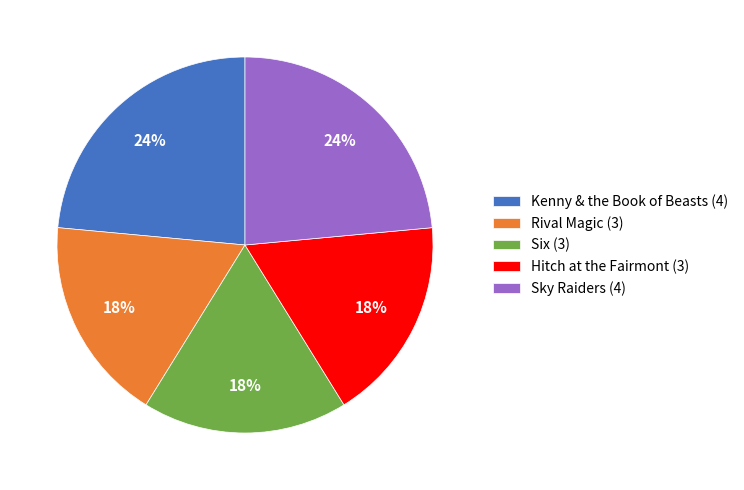

To the nearest percent, what is the difference between the largest and smallest slice percentages?

6%